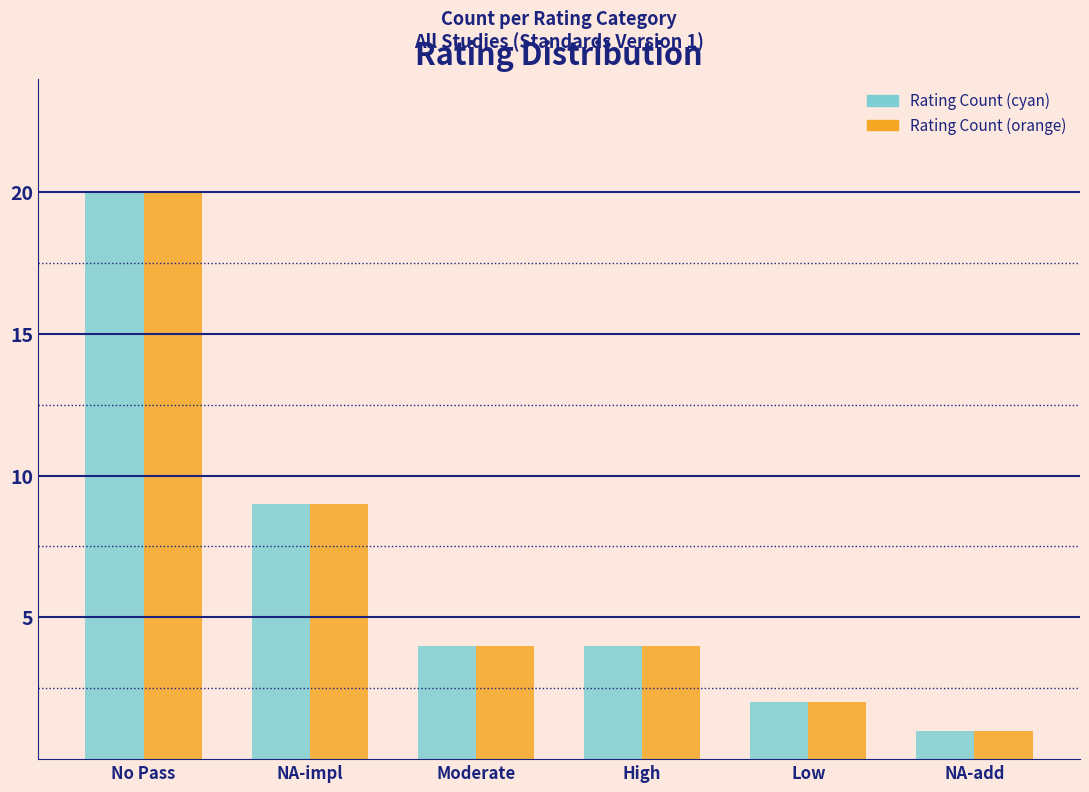

Reading left to right, extract all data points from this chart.

Rating Count (cyan): 20	9	4	4	2	1
Rating Count (orange): 20	9	4	4	2	1